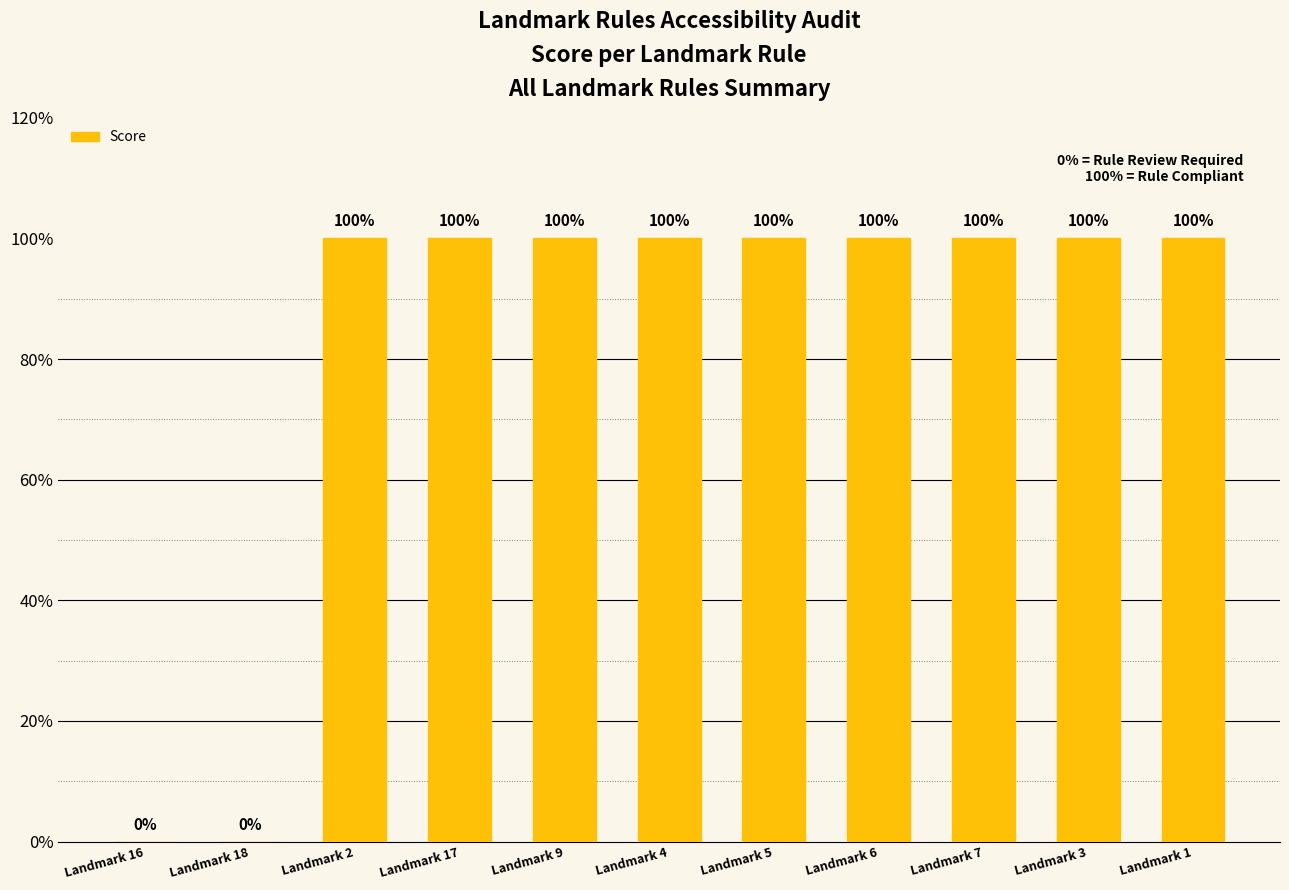

The chart shows a value of 100 at Landmark 6. True or false?

True